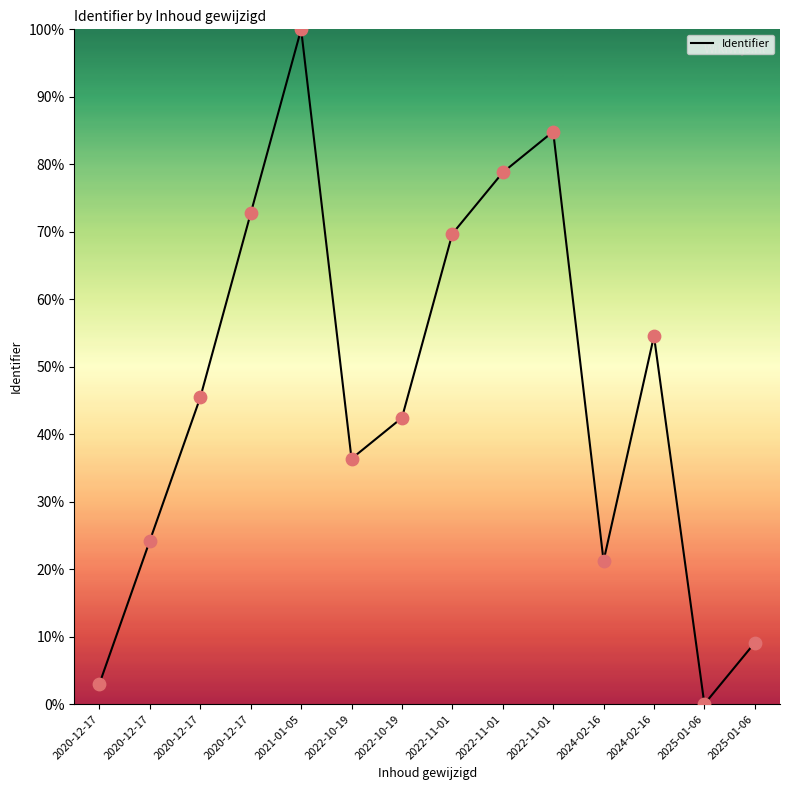

What is the change in value from 2022-11-01 to 2025-01-06?

-69.7